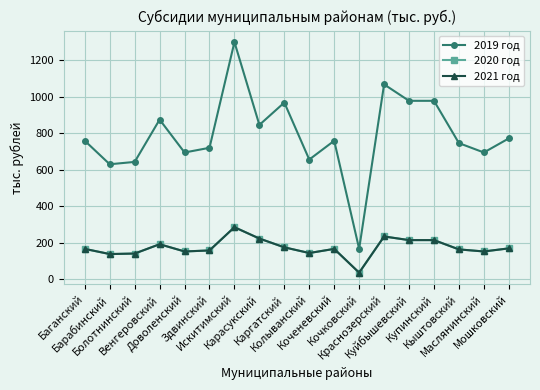

Does the chart have visible grid lines?

Yes